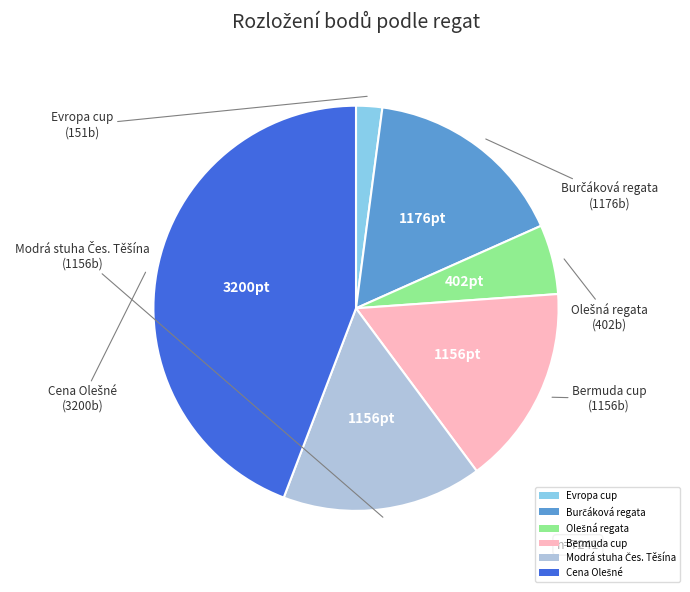

True or false: Evropa cup accounts for 2% of the total.

True